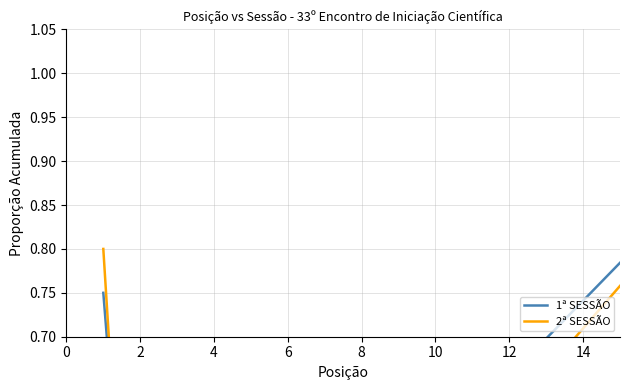

True or false: 1ª SESSÃO has more than 1 points higher than both neighbors.

False